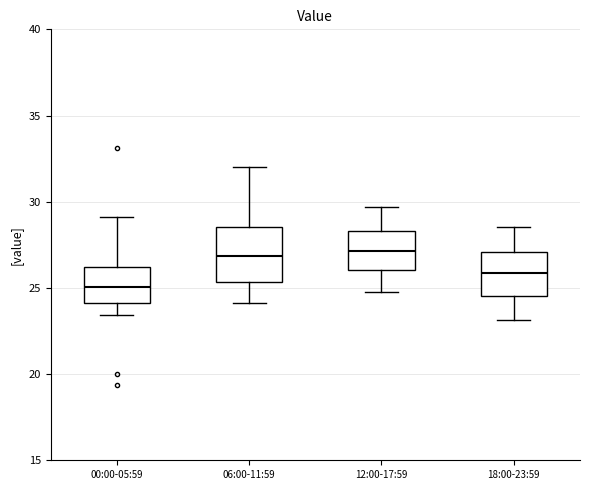

Reading left to right, read every box against the y-axis: the position of its median line, the range the box covers, and the ends of its whiskers. The values are not printed on the chart, so give them approximately, as read against the axis.

00:00-05:59: median 25.0, box 24.0 to 26.0, whiskers 23.5 to 29.0
06:00-11:59: median 27.0, box 25.5 to 28.5, whiskers 24.0 to 32.0
12:00-17:59: median 27.0, box 26.0 to 28.5, whiskers 25.0 to 29.5
18:00-23:59: median 26.0, box 24.5 to 27.0, whiskers 23.0 to 28.5